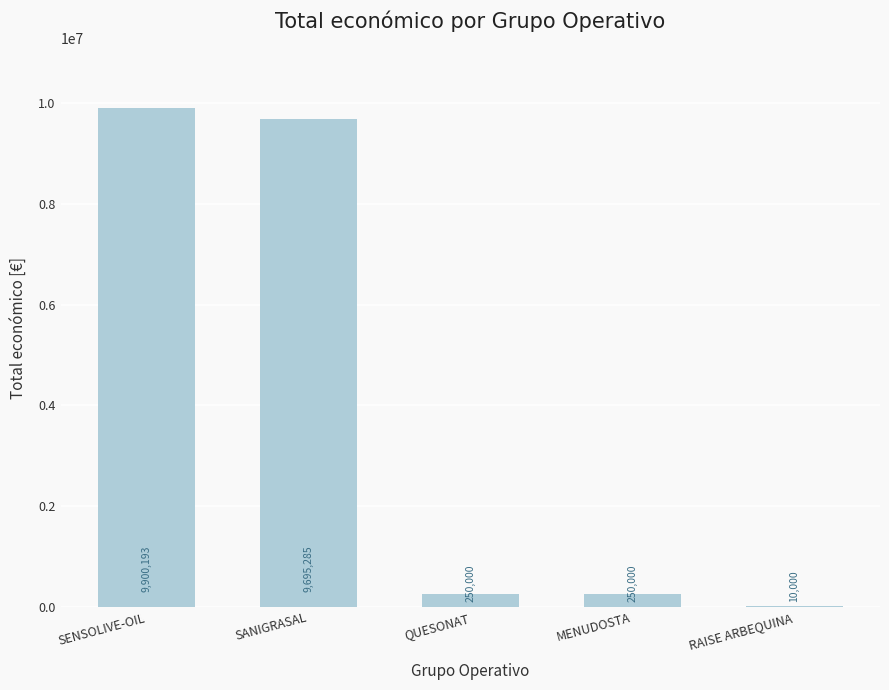

Between SENSOLIVE-OIL and SANIGRASAL, which is larger?

SENSOLIVE-OIL